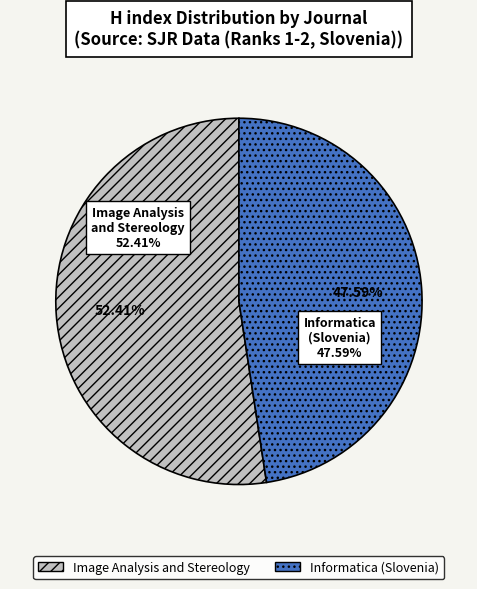

What percentage is the Image Analysis and Stereology slice, to the nearest percent?

52%